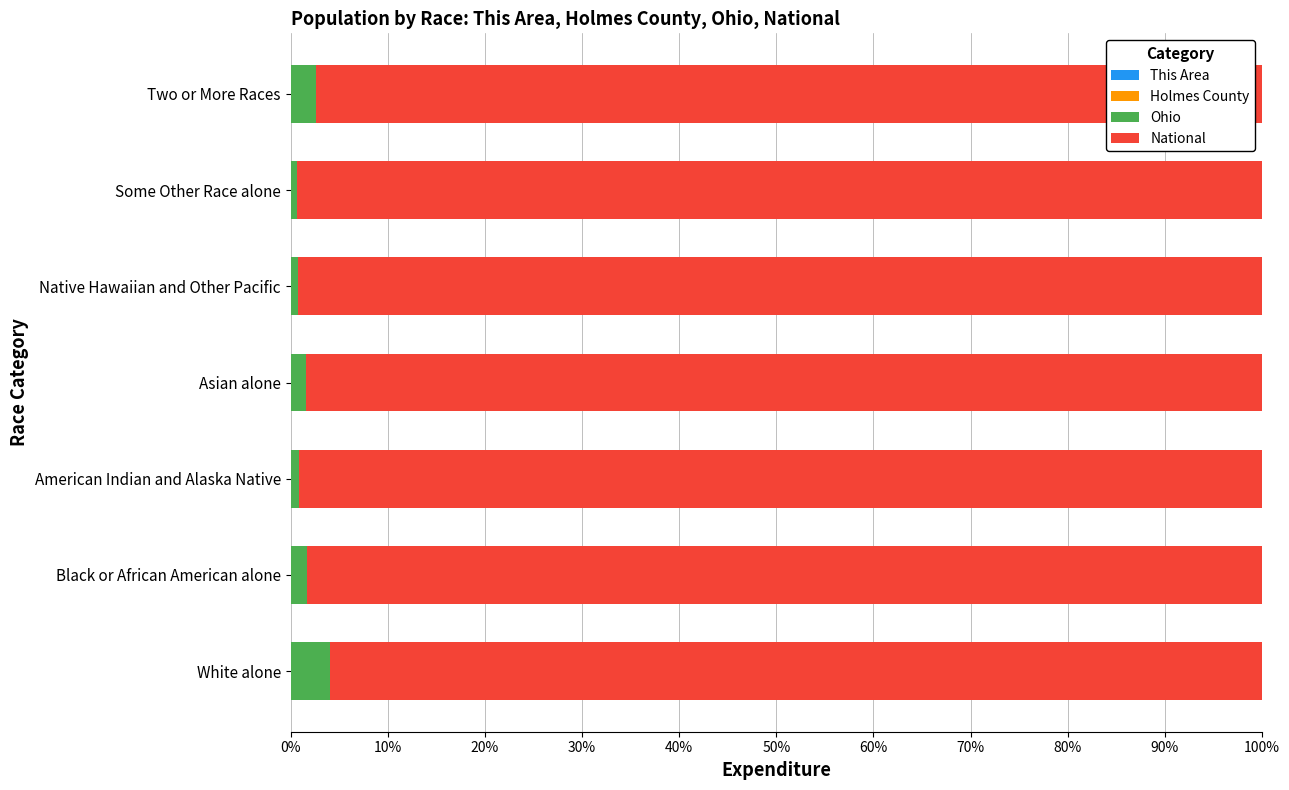

Count the number of categories in the chart.

7